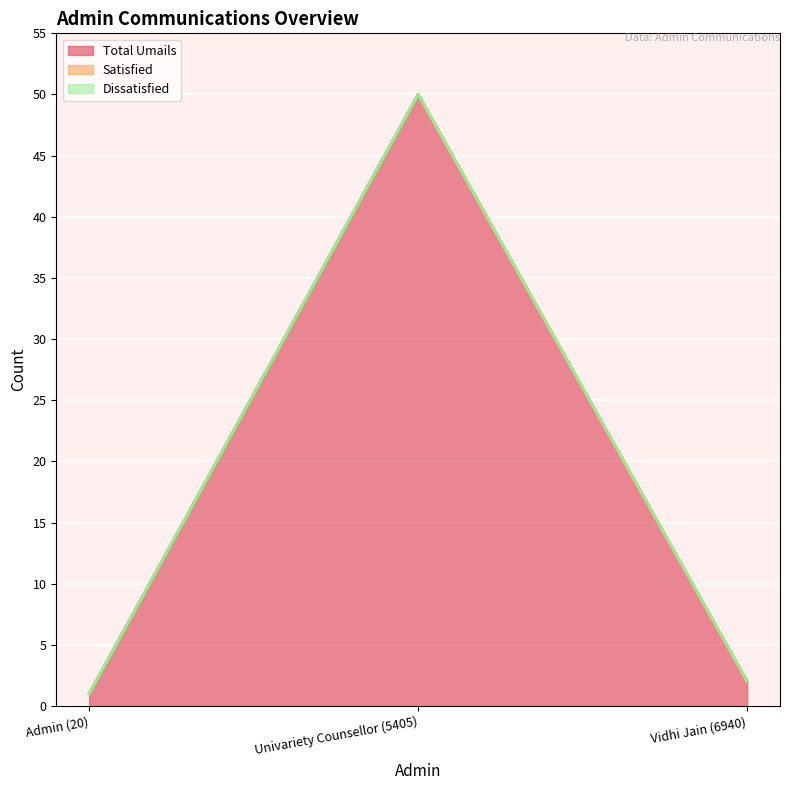

What is the difference between the highest and lowest values at Univariety Counsellor (5405)?

50